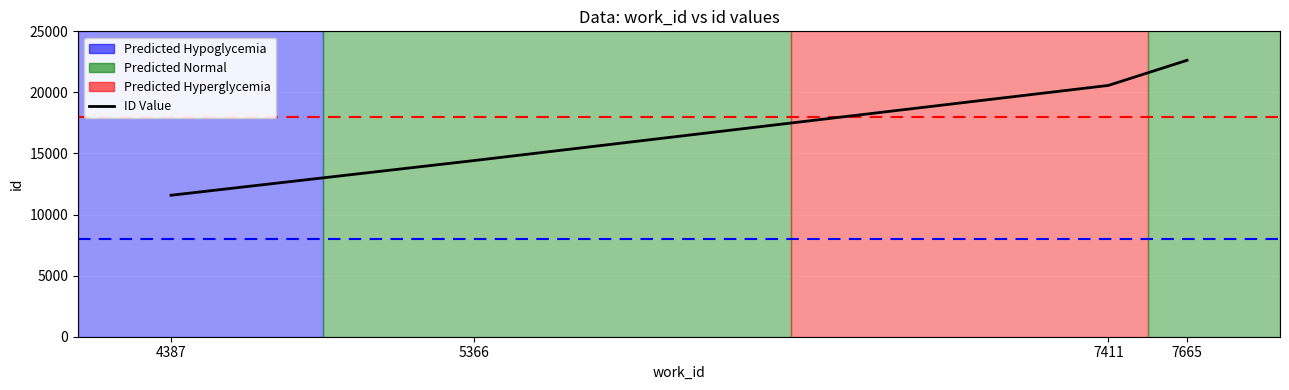

Is it true that the value at 5366 is 14425?

True